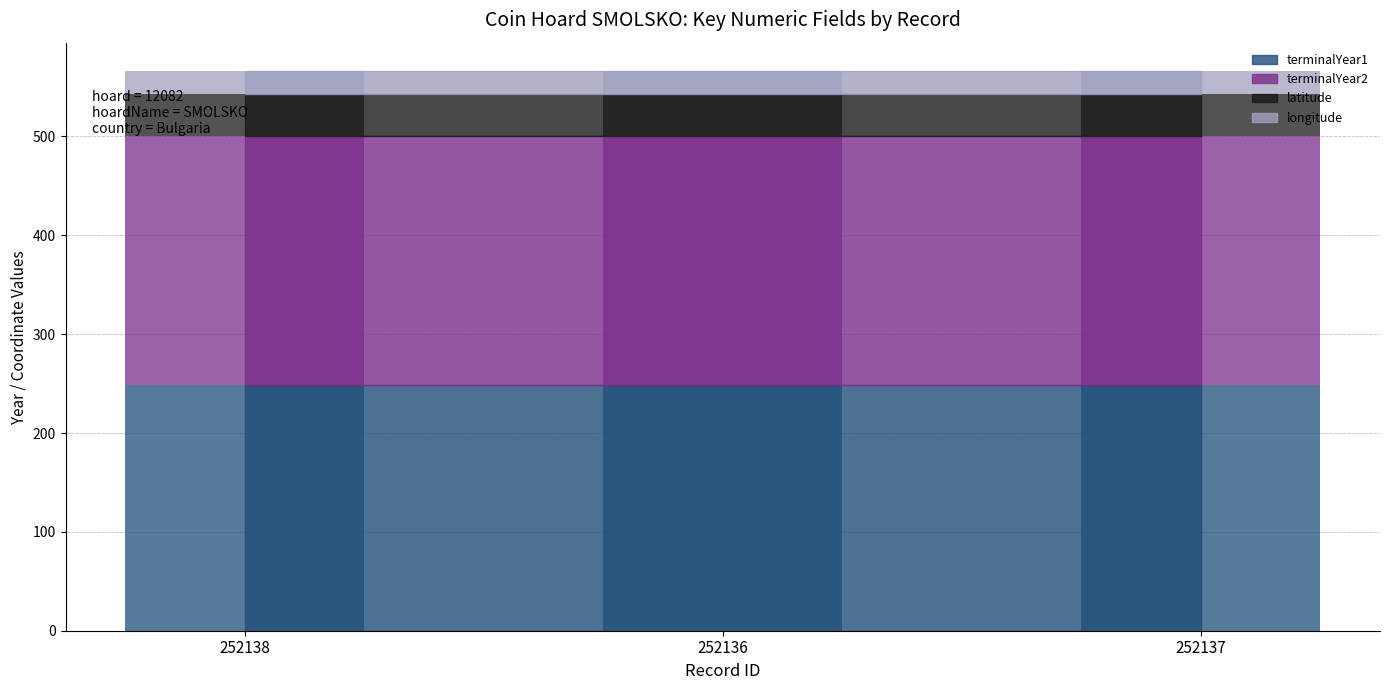

The terminalYear1 series shows 148.1 at 252136. True or false?

False